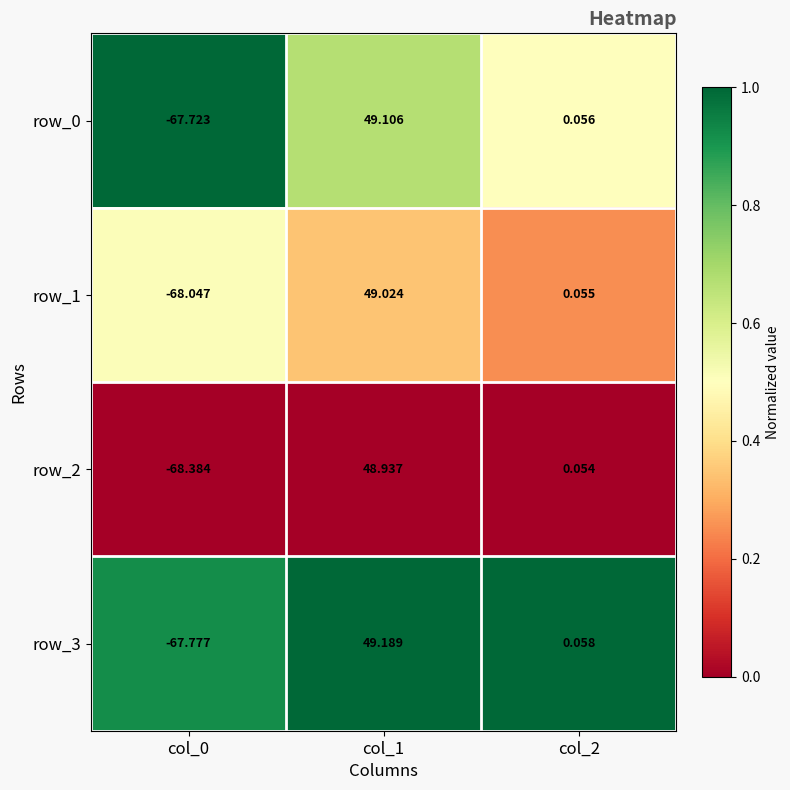

Is the value of row_2 at col_0 greater than the value of row_0 at col_0?

No